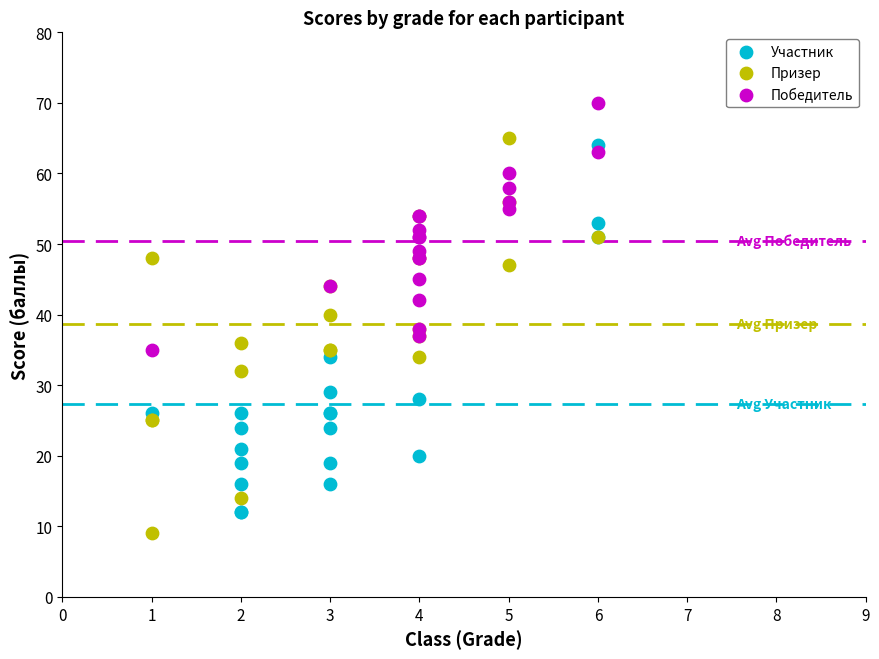

Which series reaches the maximum Y coordinate?

Победитель